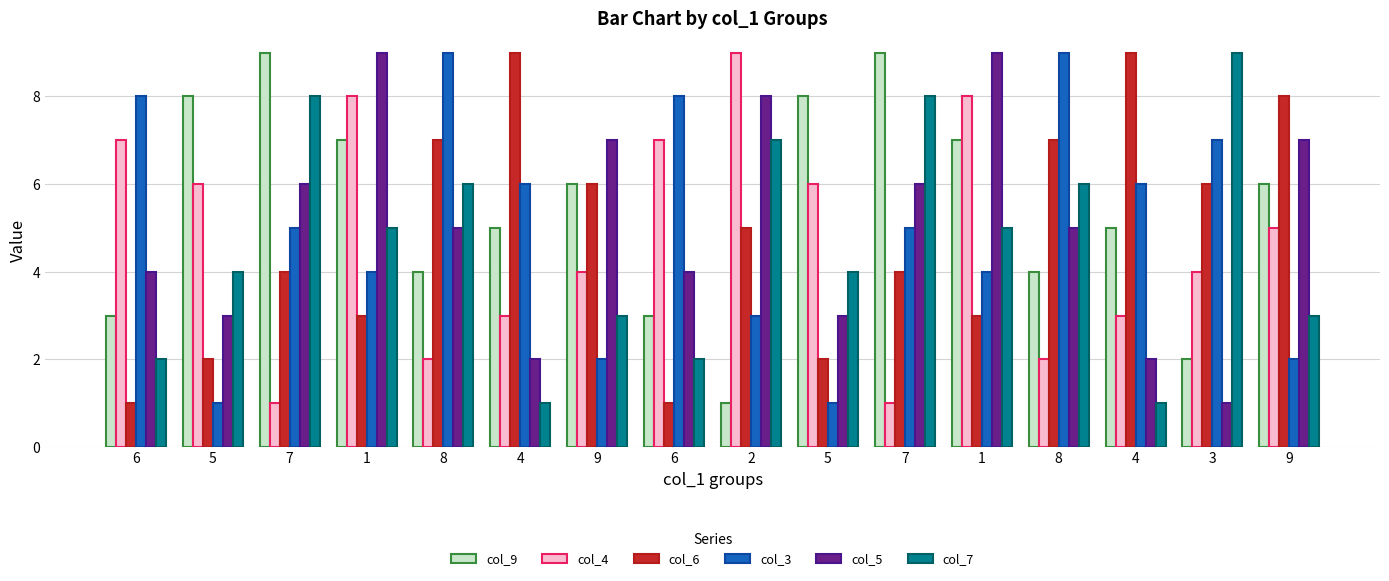

What are all the series names shown in the legend?

col_9, col_4, col_6, col_3, col_5, col_7